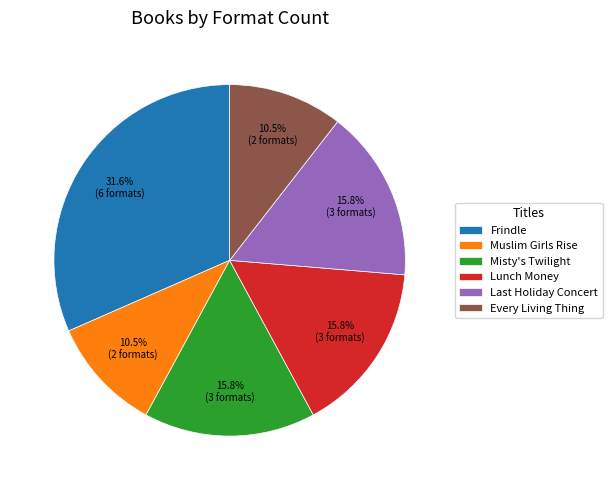

True or false: Misty's Twilight accounts for 16% of the total.

True